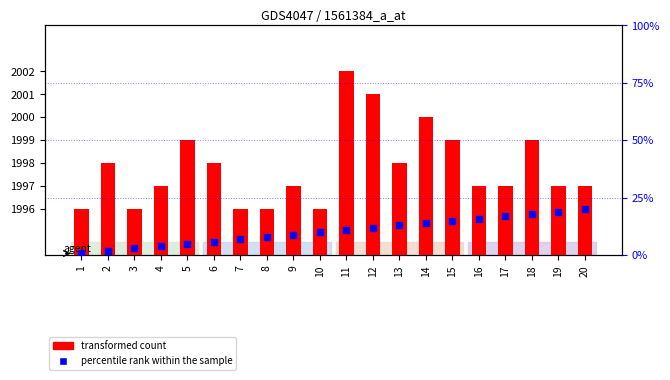

Which series reaches the minimum Y coordinate?

percentile rank within the sample